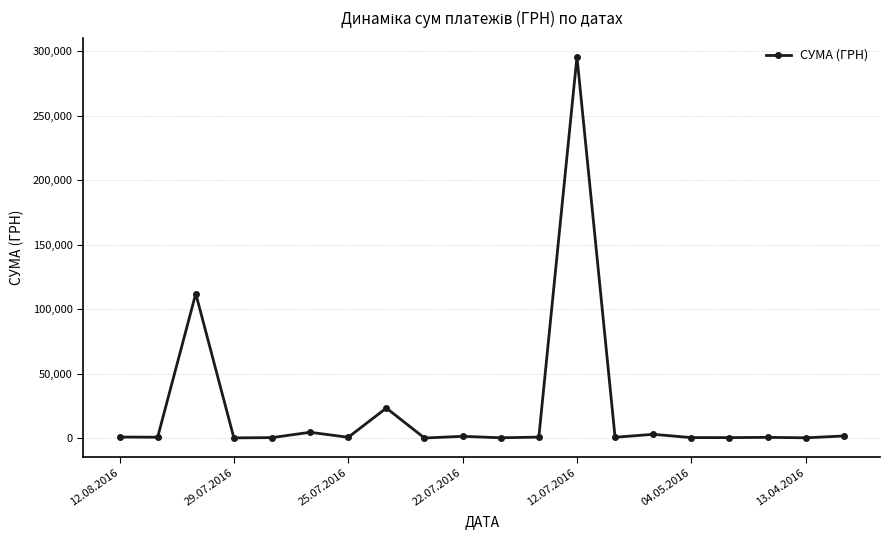

What is the greatest value displayed?

295638.6